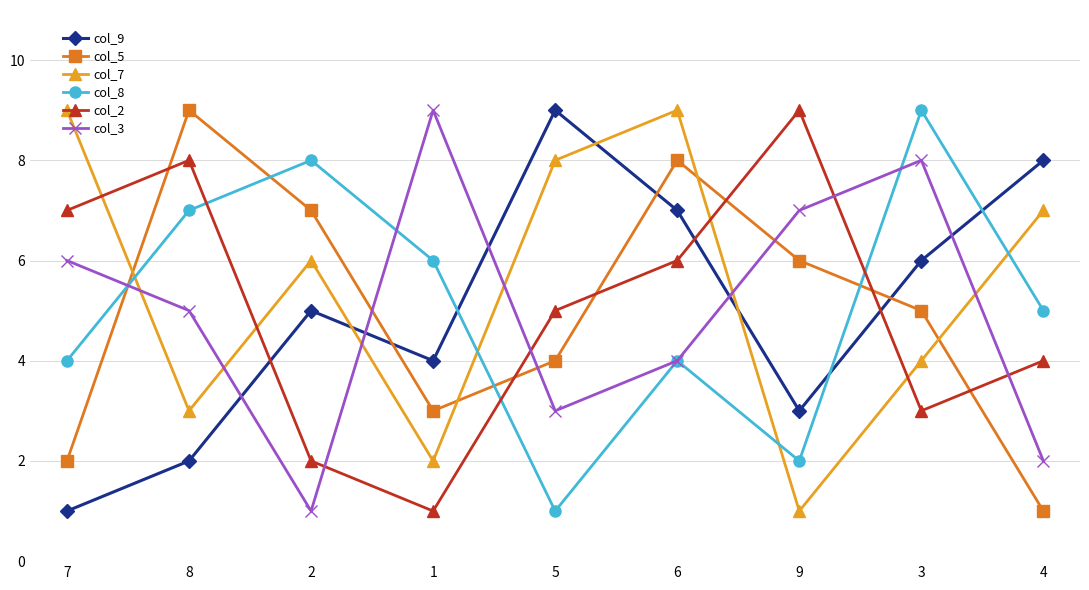

Read the col_7 value at 4.

7